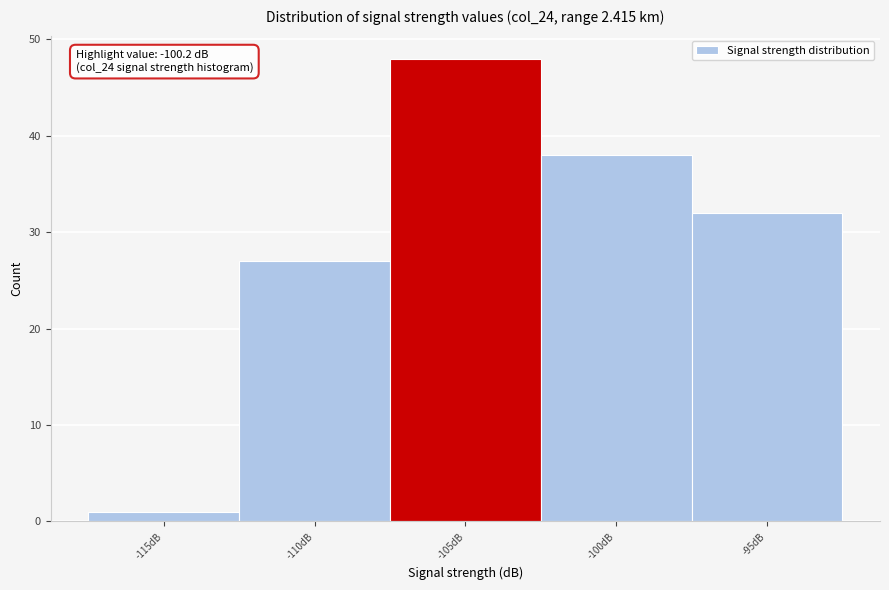

Reading right to left, extract all data points from this chart.

32	38	48	27	1